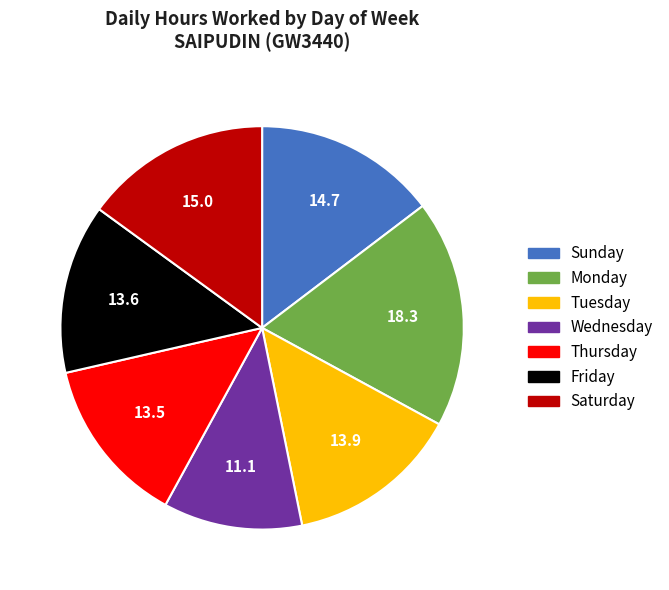

Which slice is the largest?

Monday